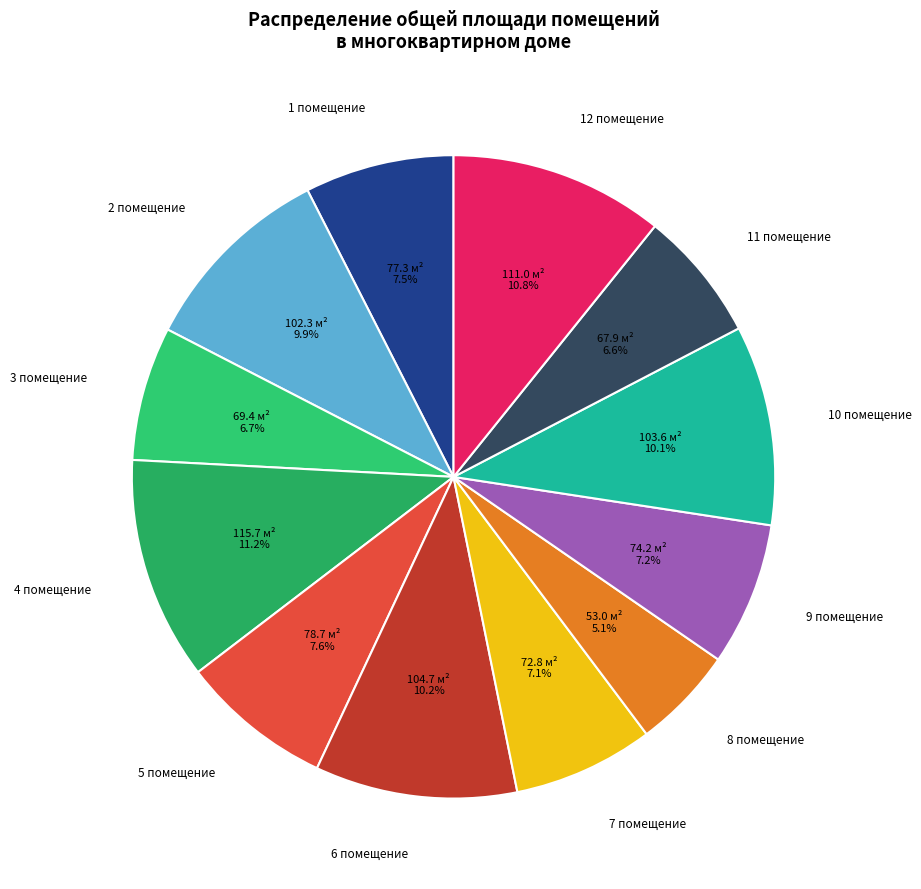

True or false: 6 помещение accounts for 3% of the total.

False